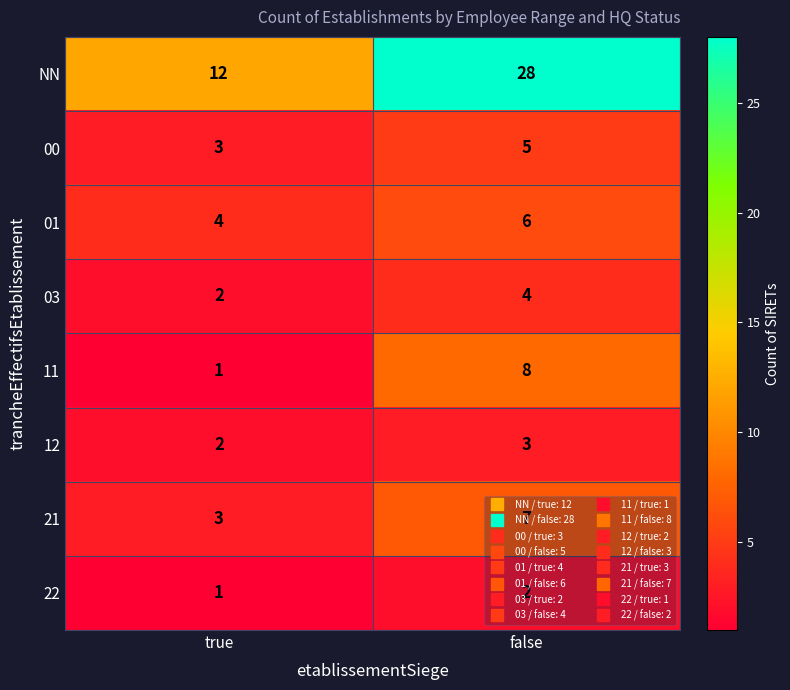

What is the greatest value displayed?

28